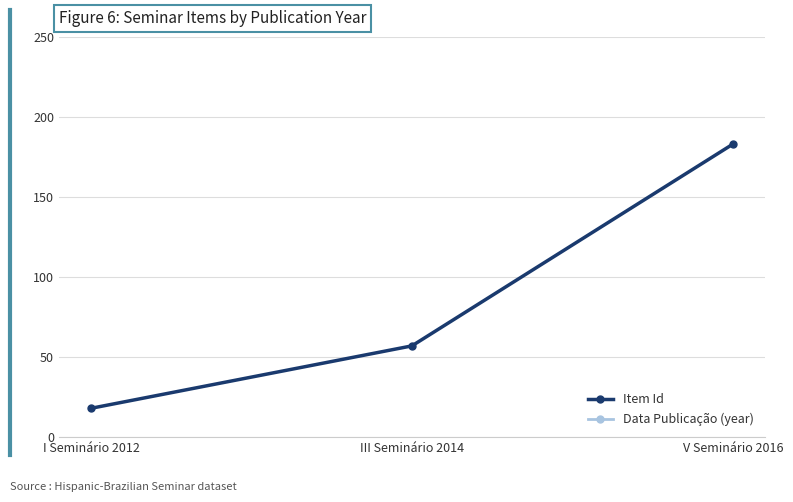

Where is Data Publicação (year) nearest to the value 2015?

III Seminário 2014